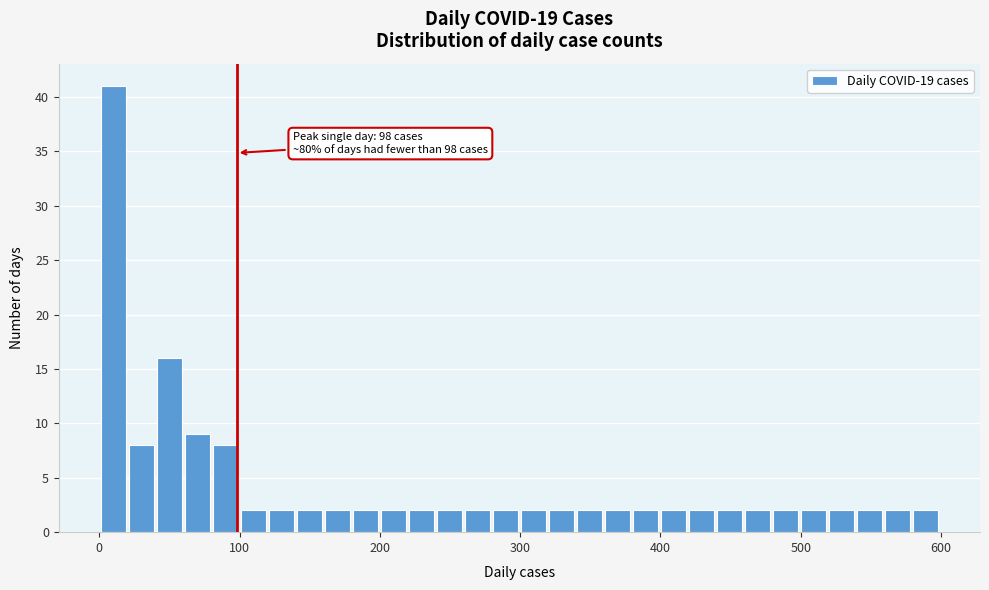

Around what value on the x-axis is the tallest bar? Give the approximate position of its centre, as read against the axis.

10